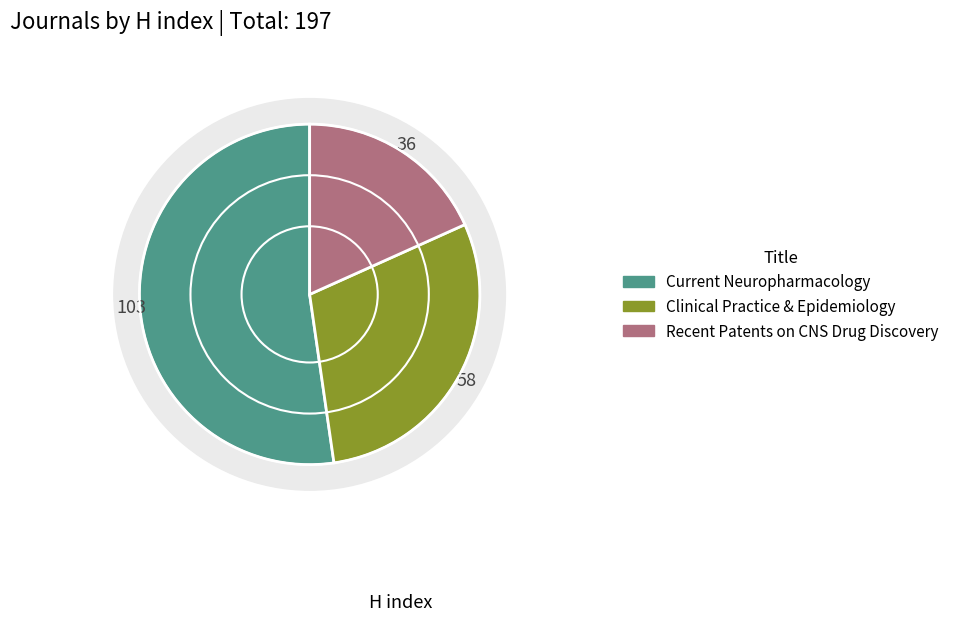

Approximately how many times larger is the value at Clinical Practice and Epidemiology in Mental Health compared to Recent Patents on CNS Drug Discovery?

1.6